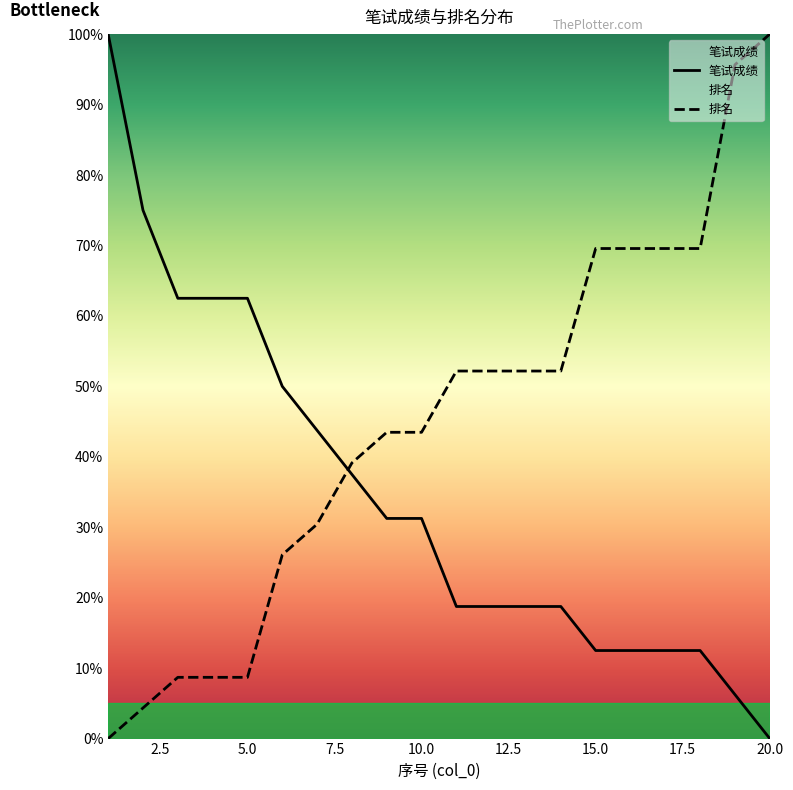

What is the difference between the maximum and second lowest values in the 笔试成绩 series?

93.8